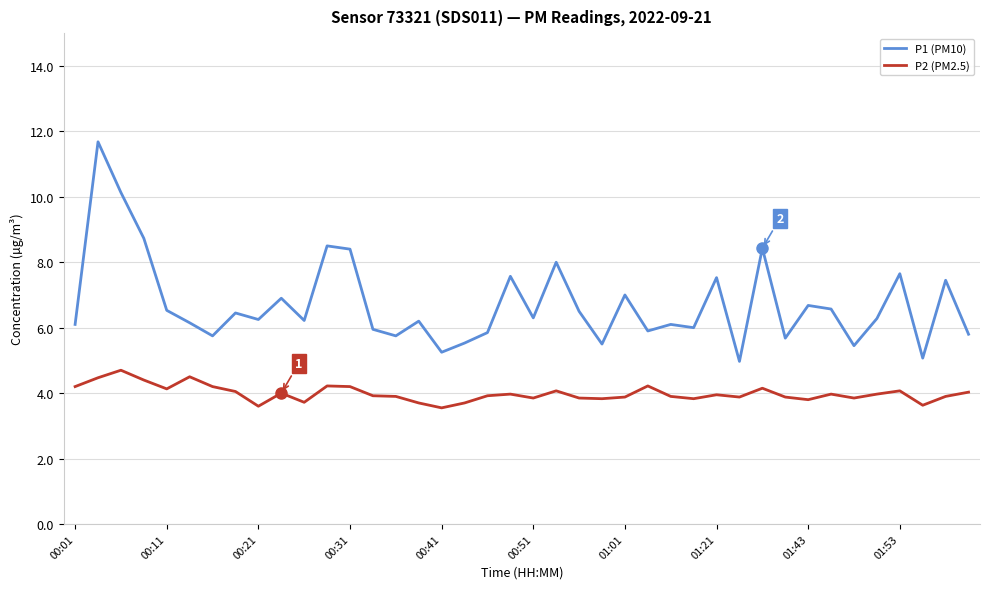

True or false: P1 (PM10) and P2 (PM2.5) cross at least once.

False